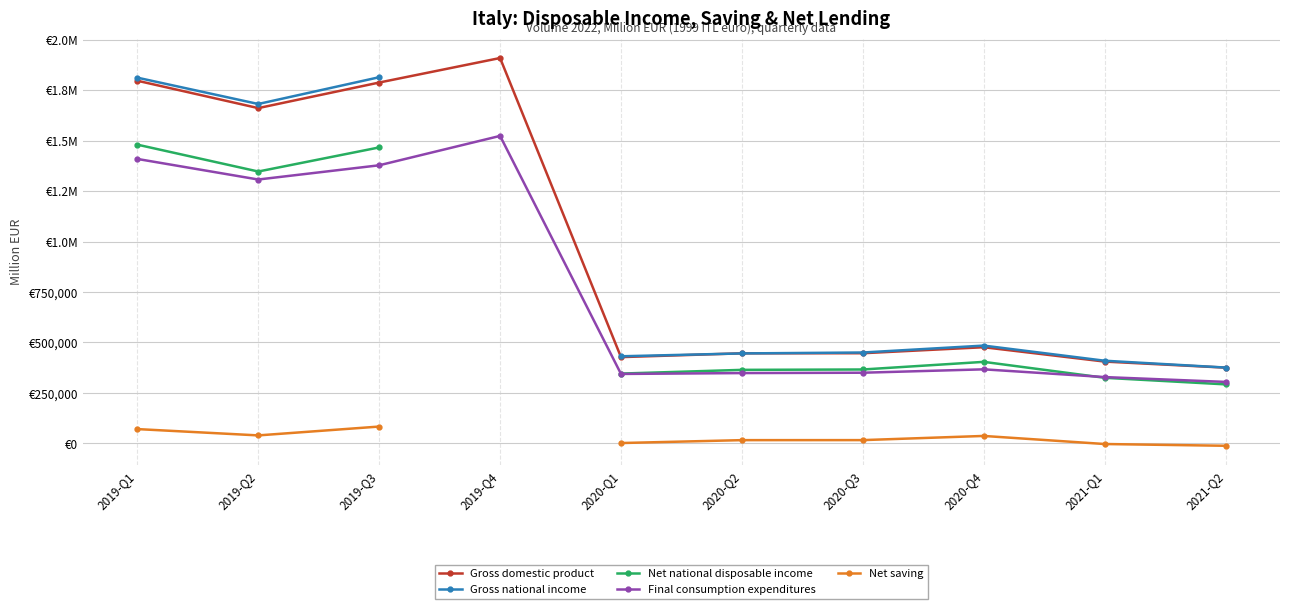

What is the label of the 6th point from the left?

2020-Q2